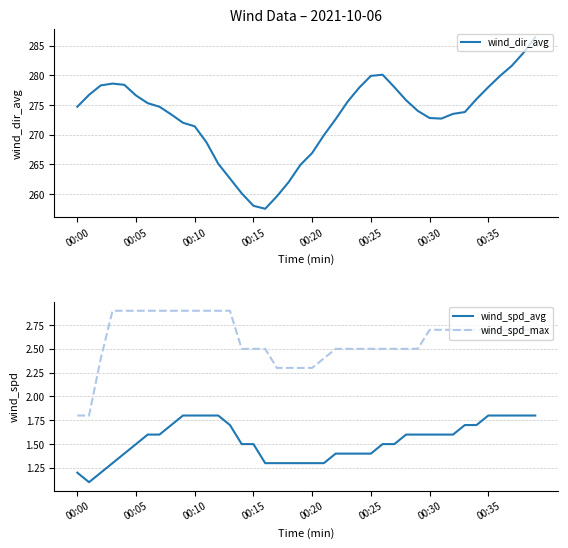

List the series in order of their peak value, lowest first.

wind_spd_avg, wind_spd_max, wind_dir_avg